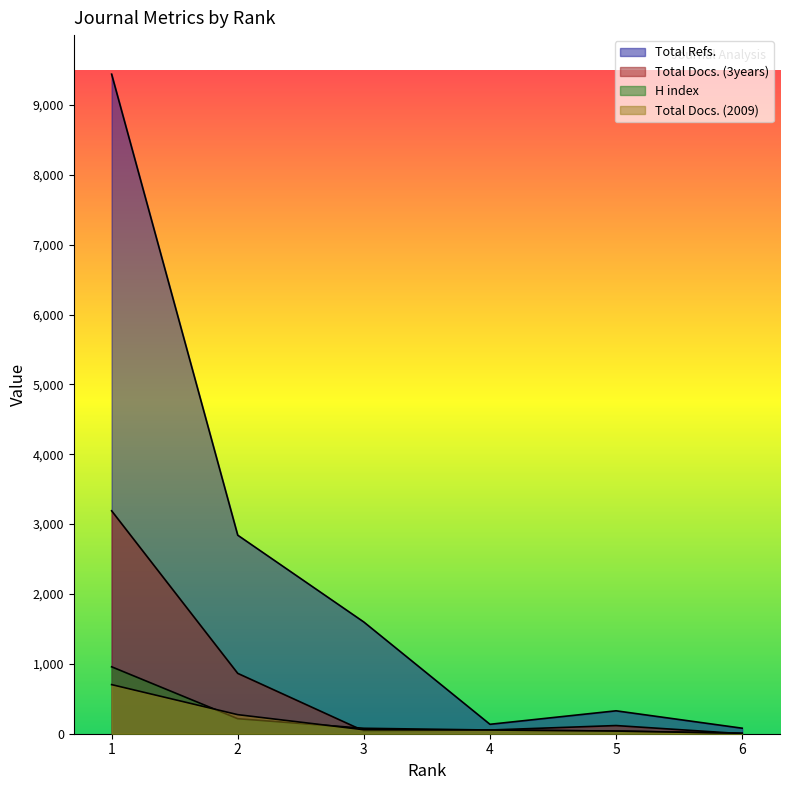

How many interior local valleys does the Total Docs. (3years) series have?

1